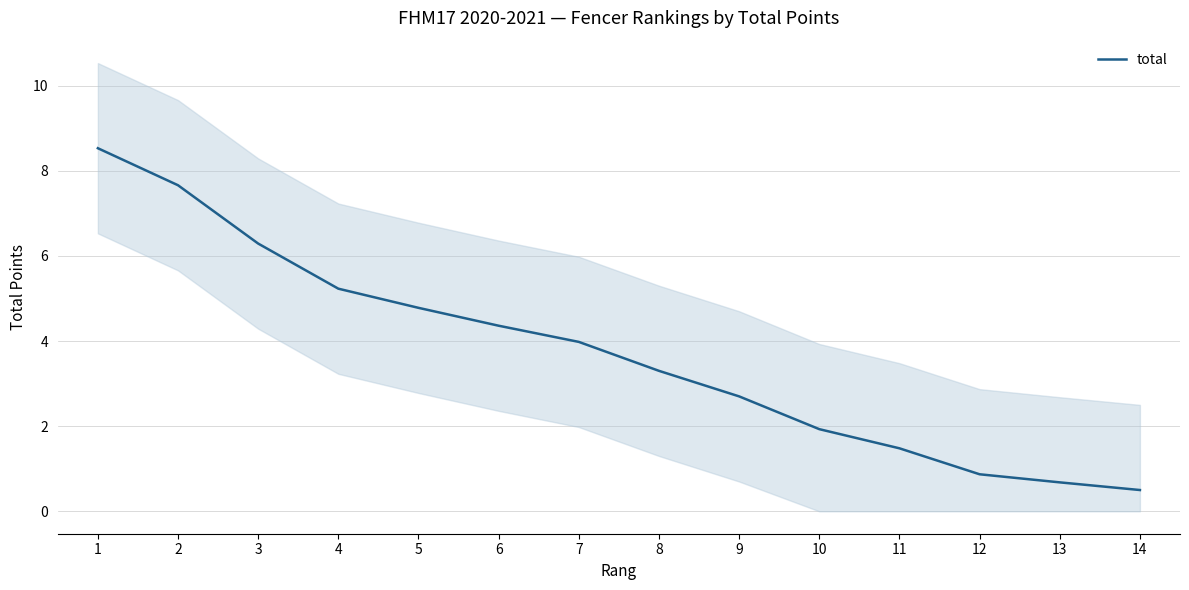

Which has a higher value, 10 or 6?

6